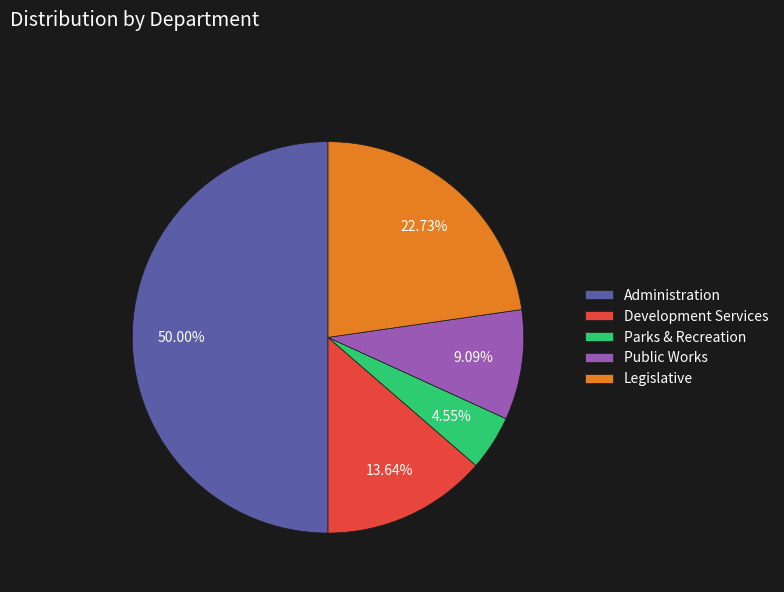

Approximately how many times larger is the value at Public Works compared to Development Services?

0.7